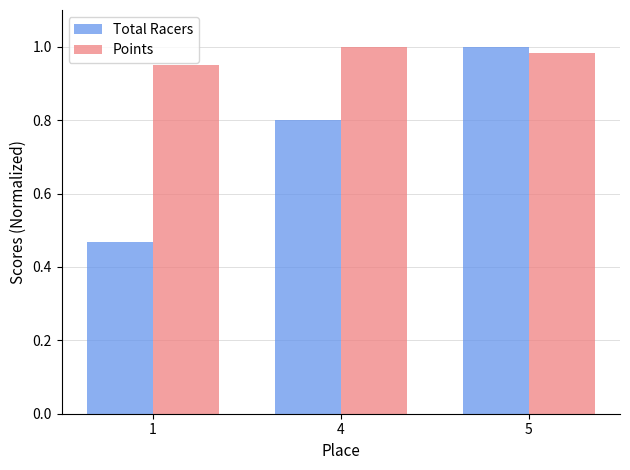

Which category has the lowest value in the Points series?

1